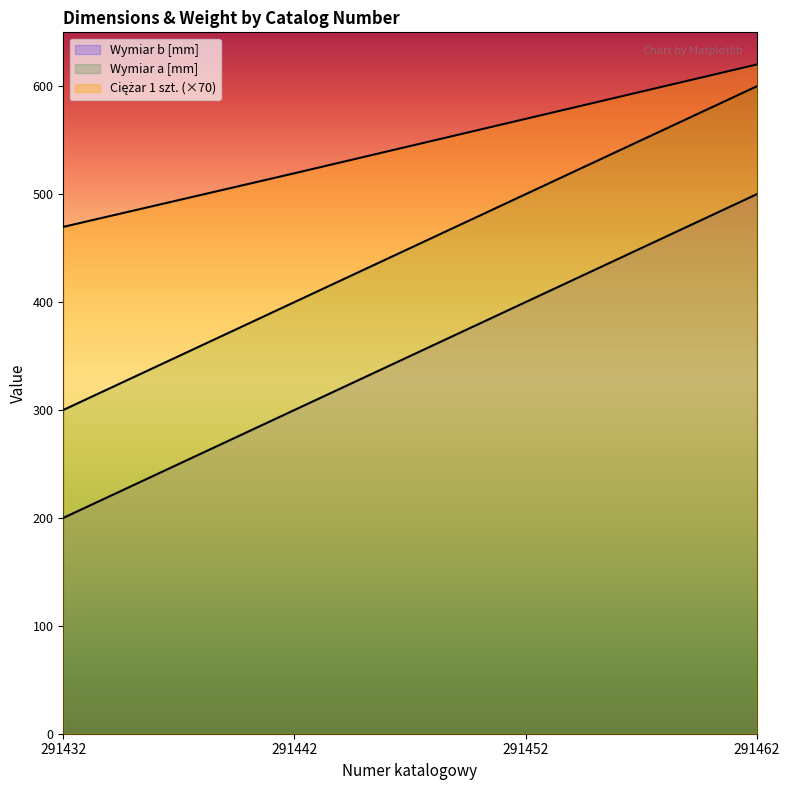

Between 291452 and 291462, which is larger?

291462